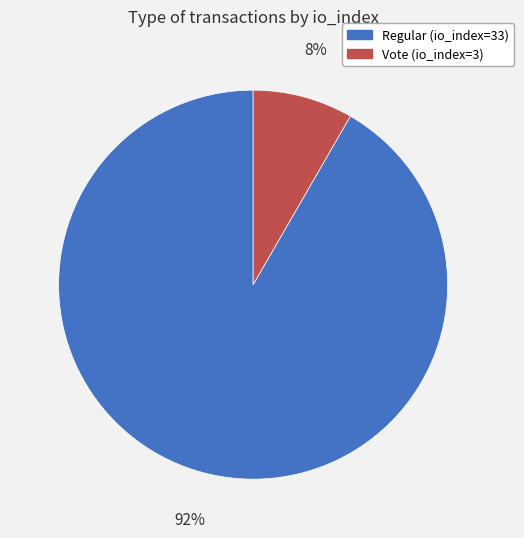

To the nearest percent, what portion does Vote (io_index=3) represent?

8%